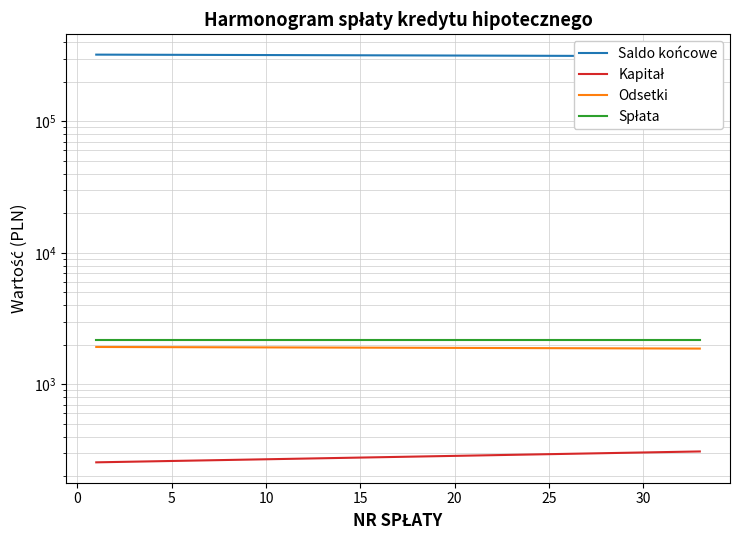

What is the spread (max minus min) of values at 20?

319785.0